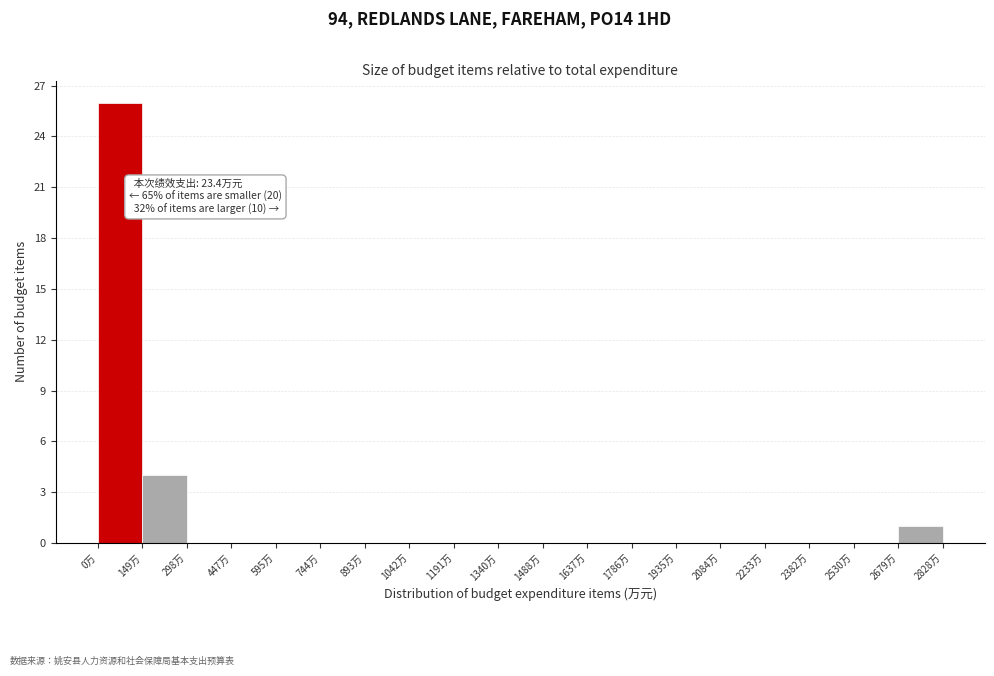

Which range on the x-axis has the tallest bar?

0 to 140